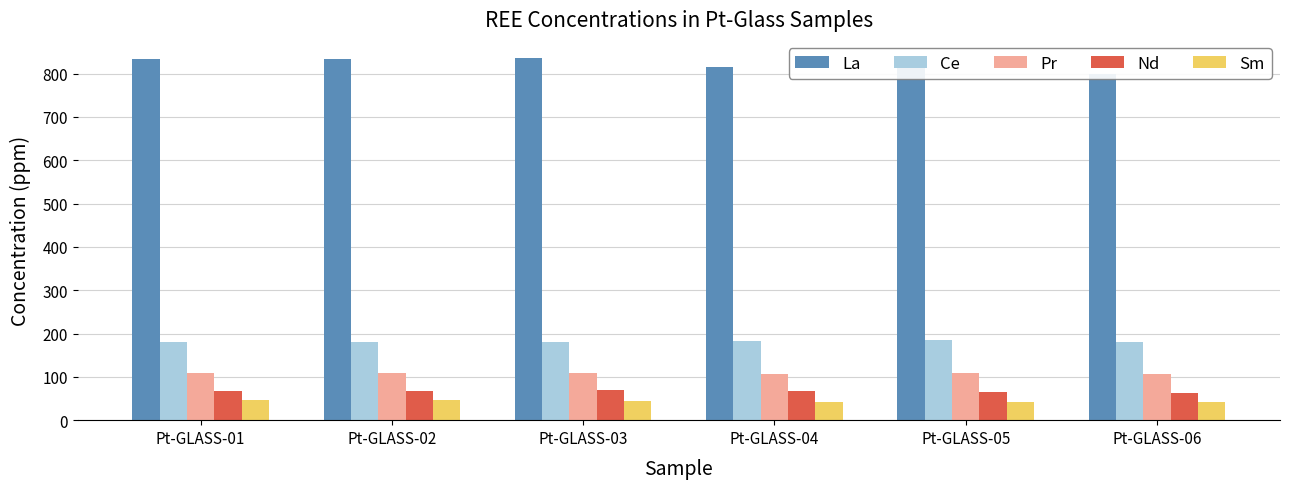

Reading left to right, transcribe all the data shown in this chart.

La: 835.0	834.3	836.2	815.3	823.9	799.4
Ce: 180.2	180.6	181.3	182.5	184.0	179.8
Pr: 109.2	108.4	108.9	106.8	108.5	106.2
Nd: 68.3	67.8	68.5	68.5	65.2	63.7
Sm: 46.1	45.8	44.6	42.8	42.7	42.1